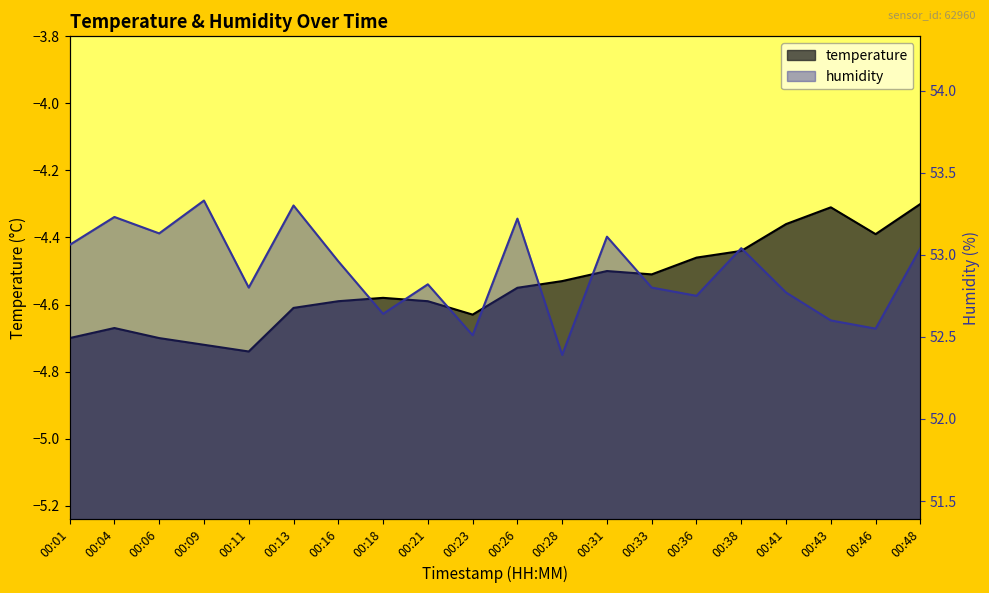

In temperature, how many points are higher than both neighbors (excluding endpoints)?

4